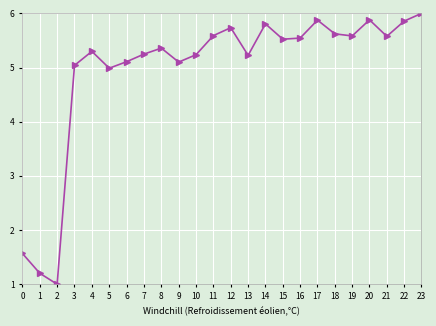

Count the number of data series in this chart.

1